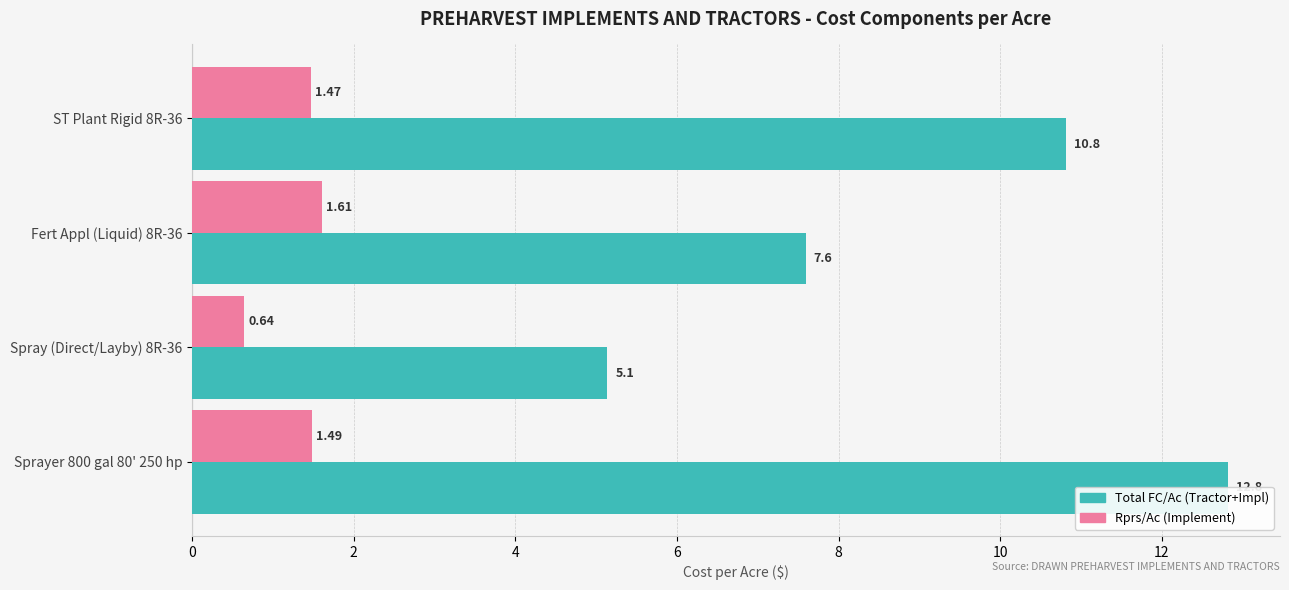

At Sprayer 800 gal 80' 250 hp, list the series in order from smallest to largest.

Rprs/Ac, Total FC/Ac